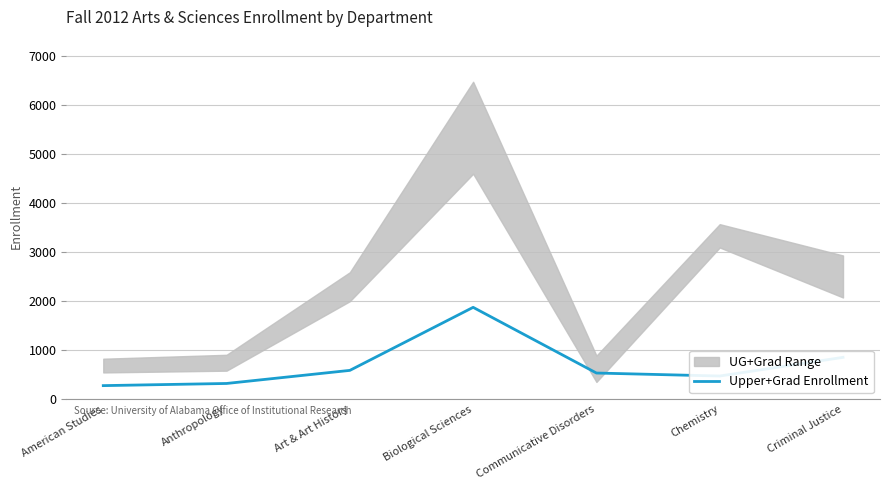

Is this an area chart (filled region under the line)?

No